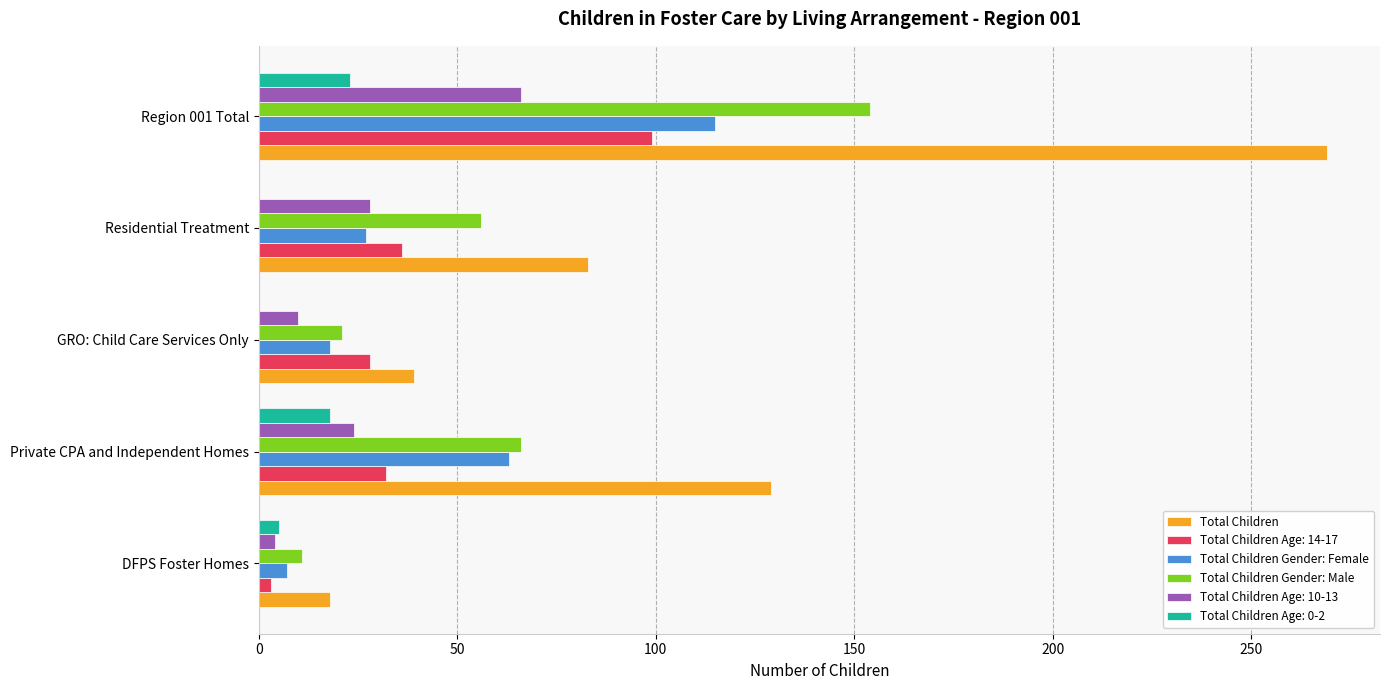

Where is Total Children nearest to the value 143?

Private CPA and Independent Homes